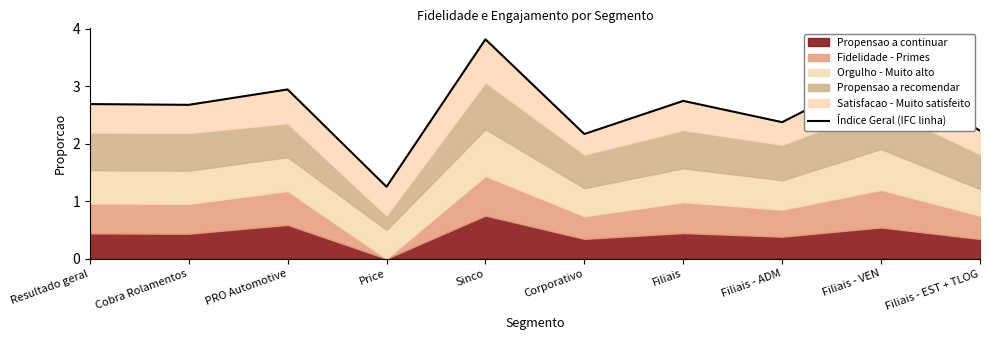

Reading left to right, what are all the values shown in this chart?

Resultado geral=2.7	Cobra Rolamentos=2.7	PRO Automotive=2.9	Price=1.2	Sinco=3.8	Corporativo=2.2	Filiais=2.7	Filiais - ADM=2.4	Filiais - VEN=3.2	Filiais - EST + TLOG=2.2